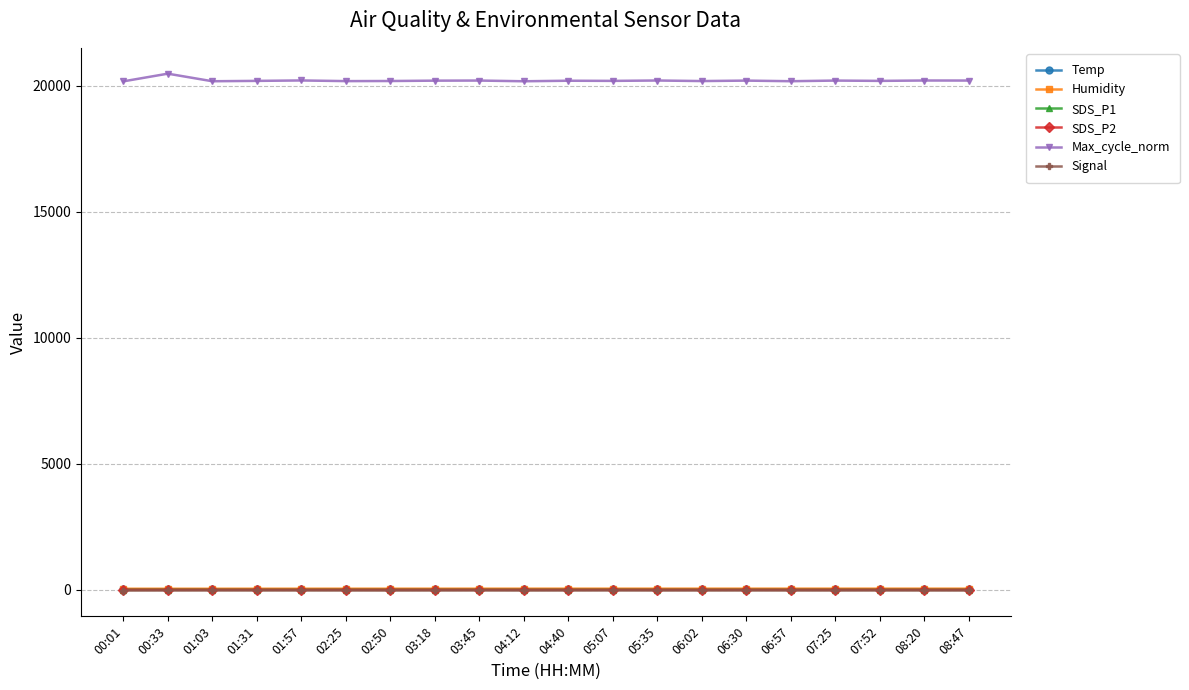

What is the sum of all Max_cycle_norm values?

404075.0